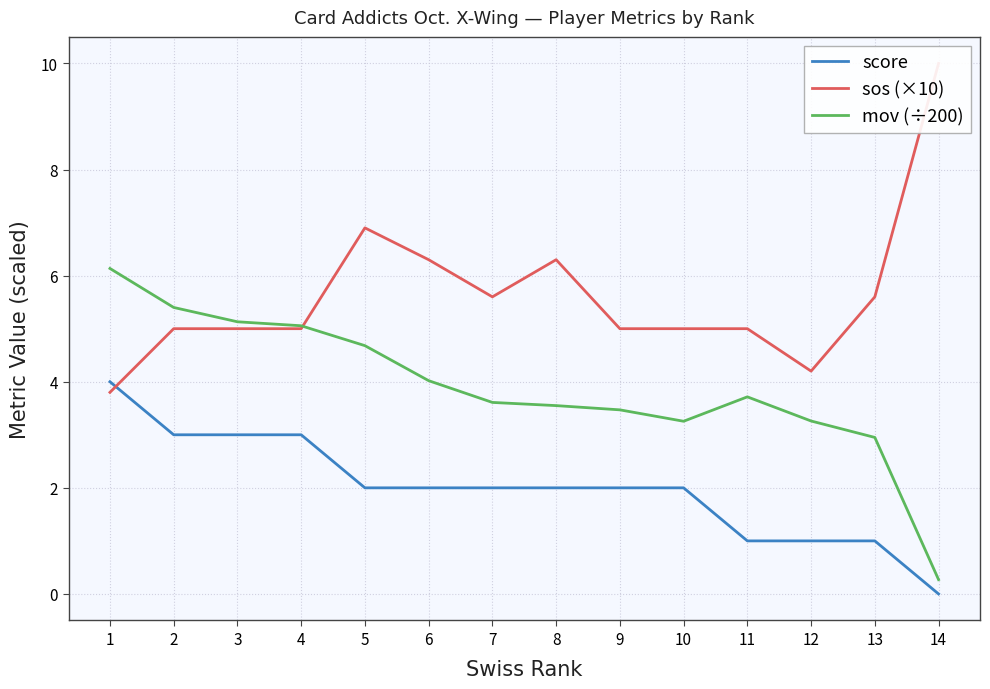

The score series shows 2.0 at 10. True or false?

True